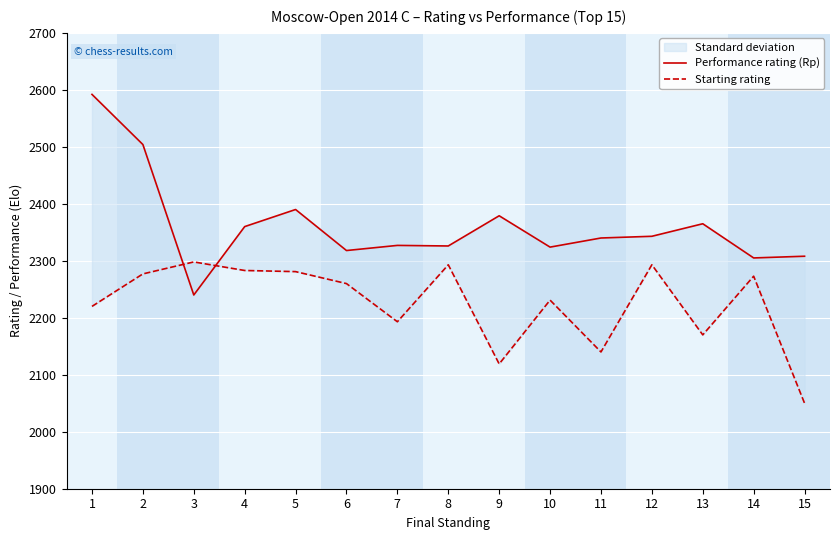

Rank the categories by Performance rating (Rp) value from lowest to highest.

3, 14, 15, 6, 10, 8, 7, 11, 12, 4, 13, 9, 5, 2, 1